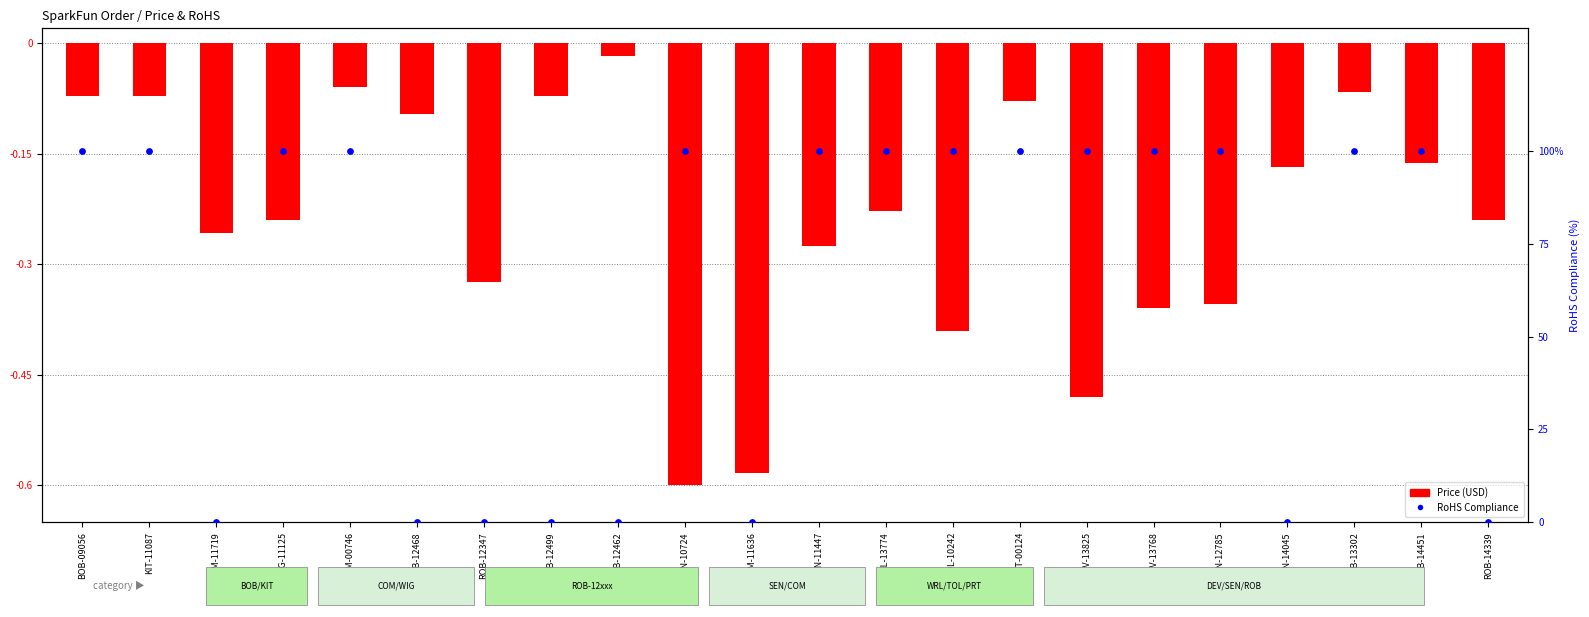

Is the value of Price (USD) at ROB-12462 greater than the value of RoHS Compliance at ROB-13302?

No